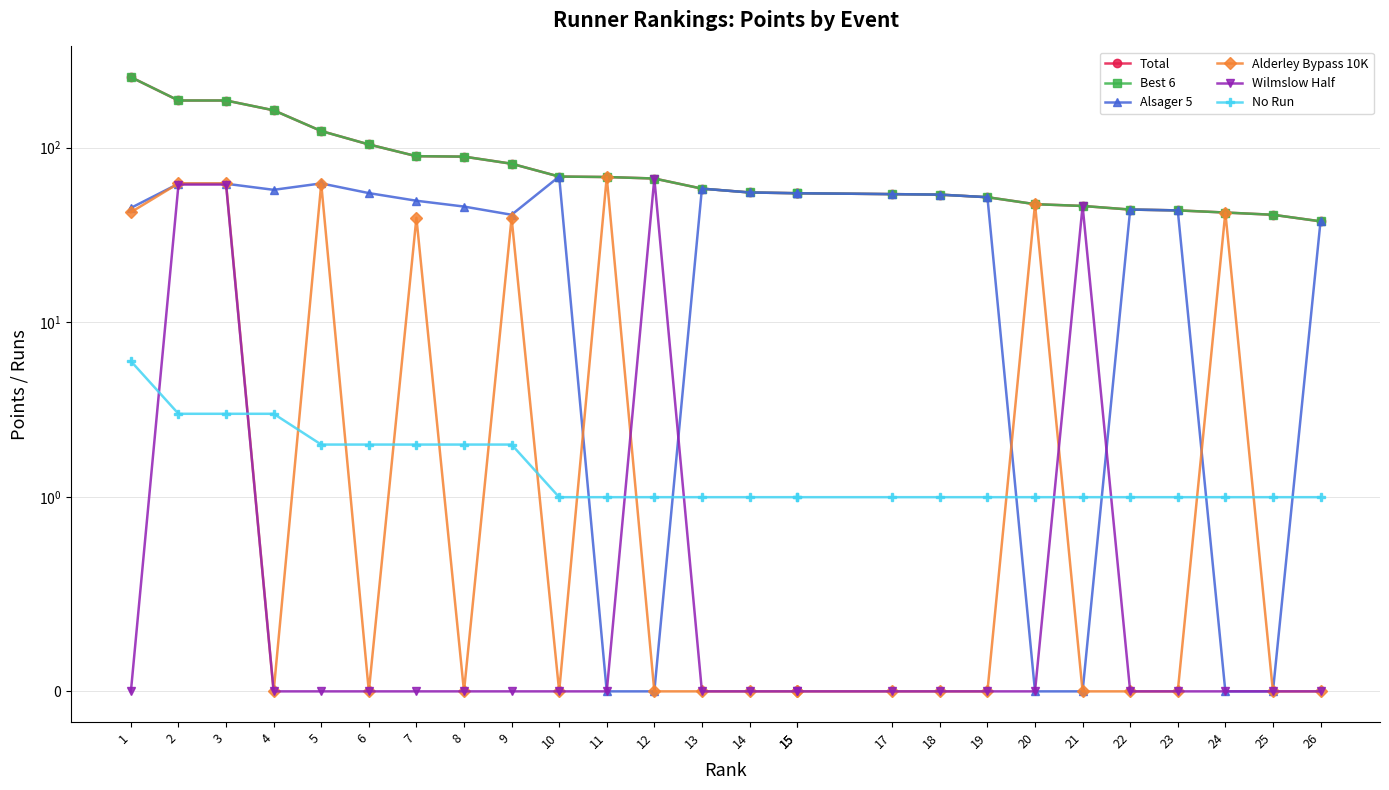

Reading right to left, list all the values displayed in this chart.

Total: 26=37.9	25=41.3	24=42.5	23=43.8	22=44.2	21=46.4	20=47.5	19=52.0	18=53.9	17=54.2	15=54.8	15=54.8	14=55.4	13=58.3	12=66.6	11=67.9	10=68.3	9=80.9	8=88.8	7=89.4	6=104.3	5=124.5	4=163.6	3=186.1	2=186.1	1=253.1
Best 6: 26=37.9	25=41.3	24=42.5	23=43.8	22=44.2	21=46.4	20=47.5	19=52.0	18=53.9	17=54.2	15=54.8	15=54.8	14=55.4	13=58.3	12=66.6	11=67.9	10=68.3	9=80.9	8=88.8	7=89.4	6=104.3	5=124.5	4=163.6	3=186.1	2=186.1	1=253.1
Alsager 5: 26=37.9	25=0.0	24=0.0	23=43.8	22=44.2	21=0.0	20=0.0	19=52.0	18=53.9	17=54.2	15=54.8	15=54.8	14=55.4	13=58.3	12=0.0	11=0.0	10=68.3	9=41.3	8=46.0	7=49.7	6=54.9	5=62.4	4=57.4	3=62.1	2=62.2	1=45.2
Alderley Bypass 10K: 26=0.0	25=0.0	24=42.5	23=0.0	22=0.0	21=0.0	20=47.5	19=0.0	18=0.0	17=0.0	15=0.0	15=0.0	14=0.0	13=0.0	12=0.0	11=67.9	10=0.0	9=39.6	8=0.0	7=39.7	6=0.0	5=62.0	4=0.0	3=62.4	2=62.4	1=42.7
Wilmslow Half: 26=0.0	25=0.0	24=0.0	23=0.0	22=0.0	21=46.4	20=0.0	19=0.0	18=0.0	17=0.0	15=0.0	15=0.0	14=0.0	13=0.0	12=66.6	11=0.0	10=0.0	9=0.0	8=0.0	7=0.0	6=0.0	5=0.0	4=0.0	3=61.5	2=61.5	1=0.0
No Run: 26=1.0	25=1.0	24=1.0	23=1.0	22=1.0	21=1.0	20=1.0	19=1.0	18=1.0	17=1.0	15=1.0	15=1.0	14=1.0	13=1.0	12=1.0	11=1.0	10=1.0	9=2.0	8=2.0	7=2.0	6=2.0	5=2.0	4=3.0	3=3.0	2=3.0	1=6.0